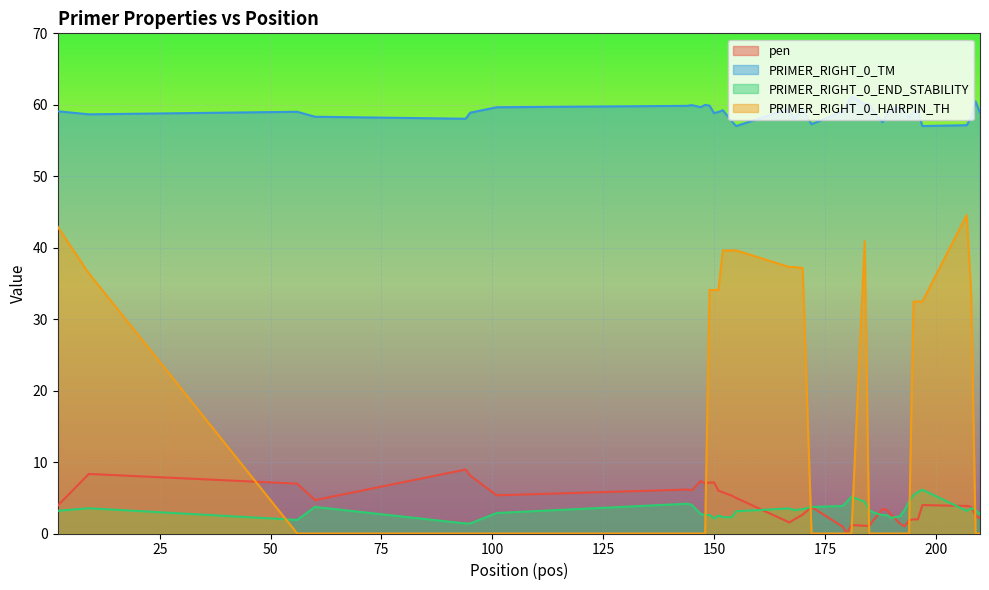

Which category has the highest value in the PRIMER_RIGHT_0_END_STABILITY series?

197